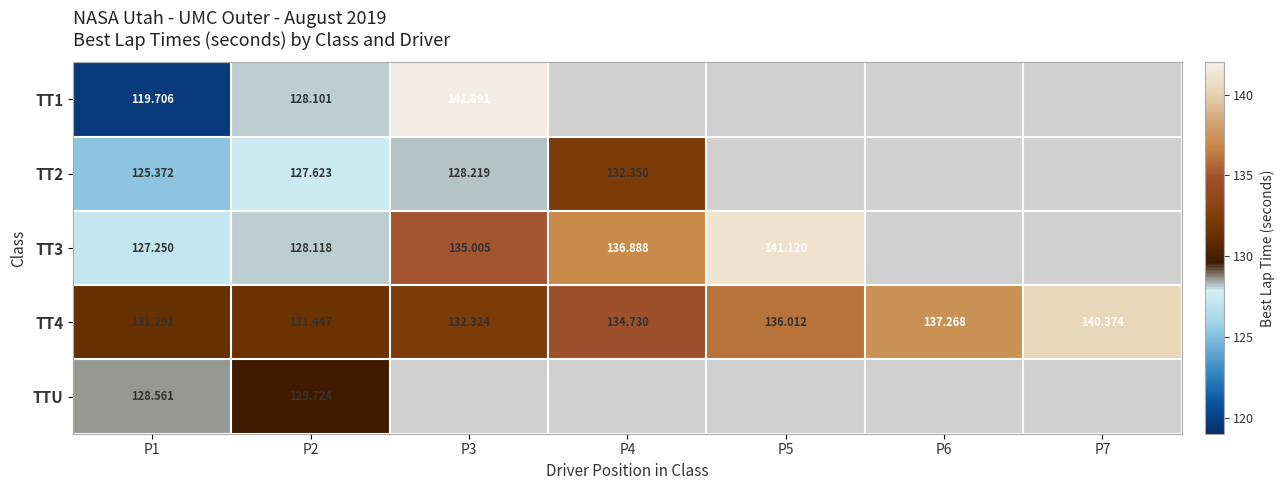

Where is TT2 nearest to the value 128?

P3